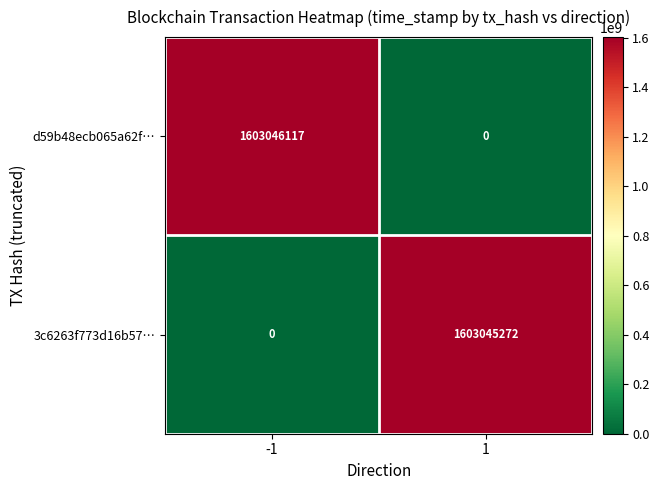

How many values in d59b48ecb065a62f… are above zero?

1